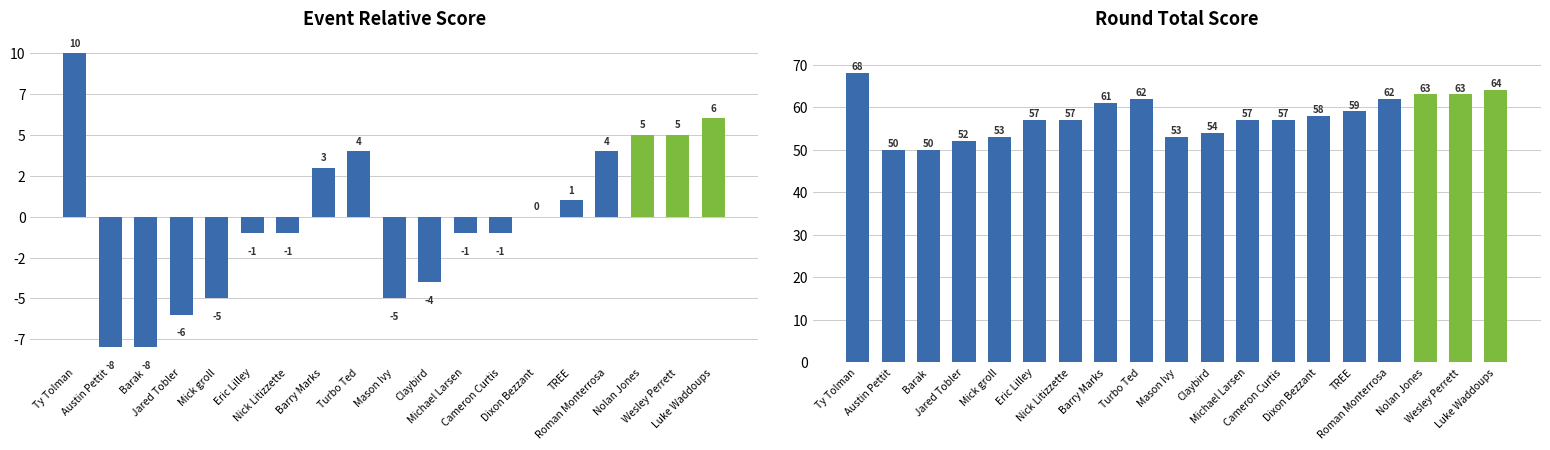

What is the smallest value displayed?

-8